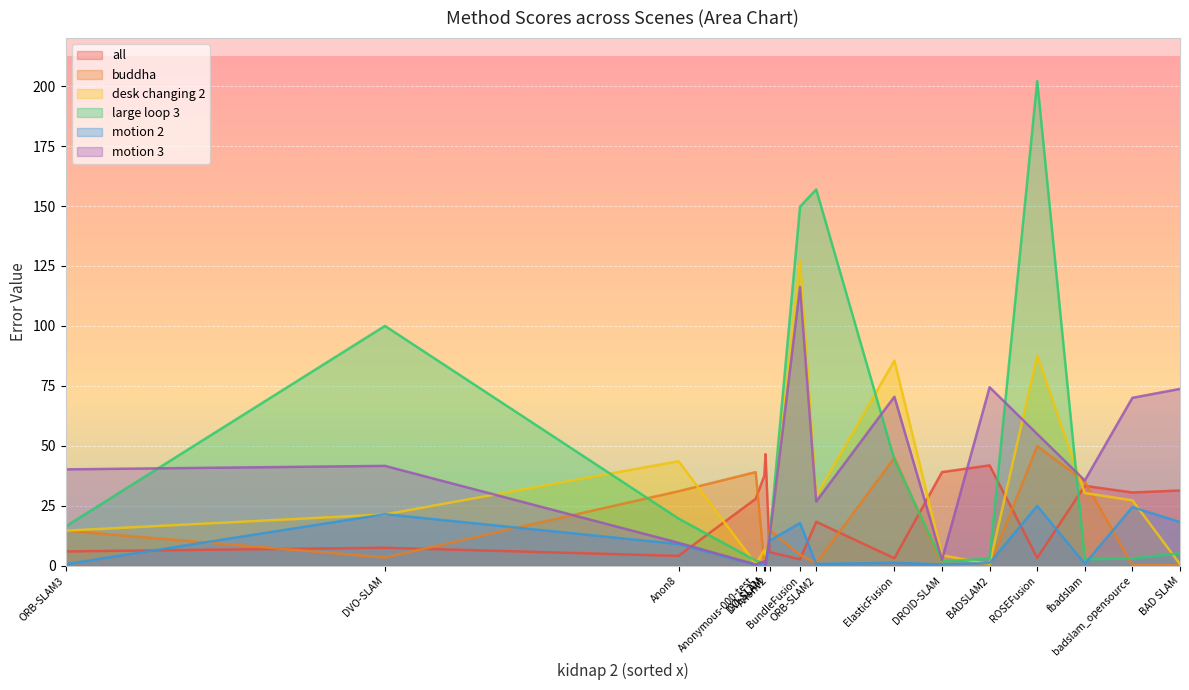

The buddha series shows 65.0 at Anonymous-000-test. True or false?

False